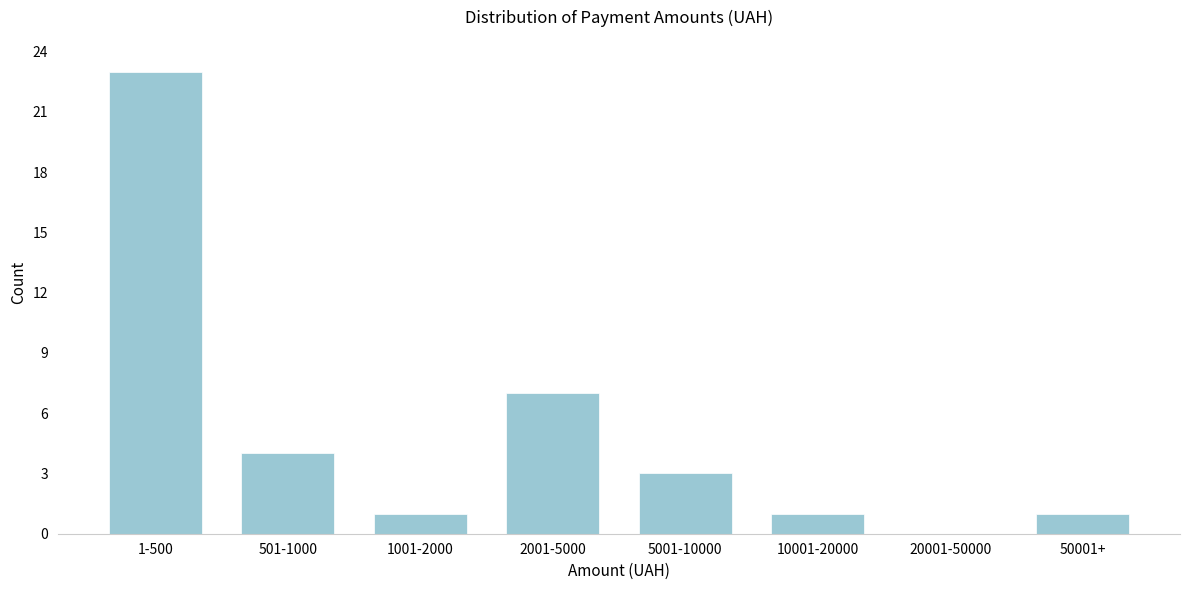

Reading left to right, what are all the values shown in this chart?

1-500=23	501-1000=4	1001-2000=1	2001-5000=7	5001-10000=3	10001-20000=1	20001-50000=0	50001+=1